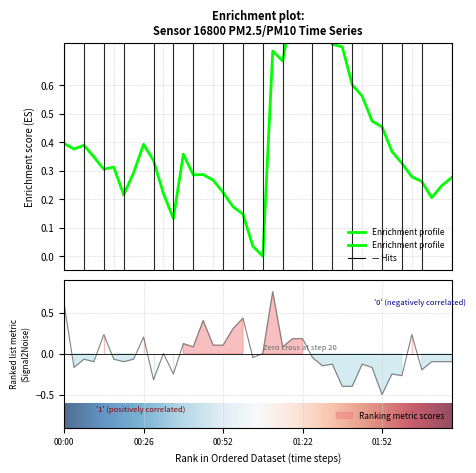

Is this an area chart (filled region under the line)?

No